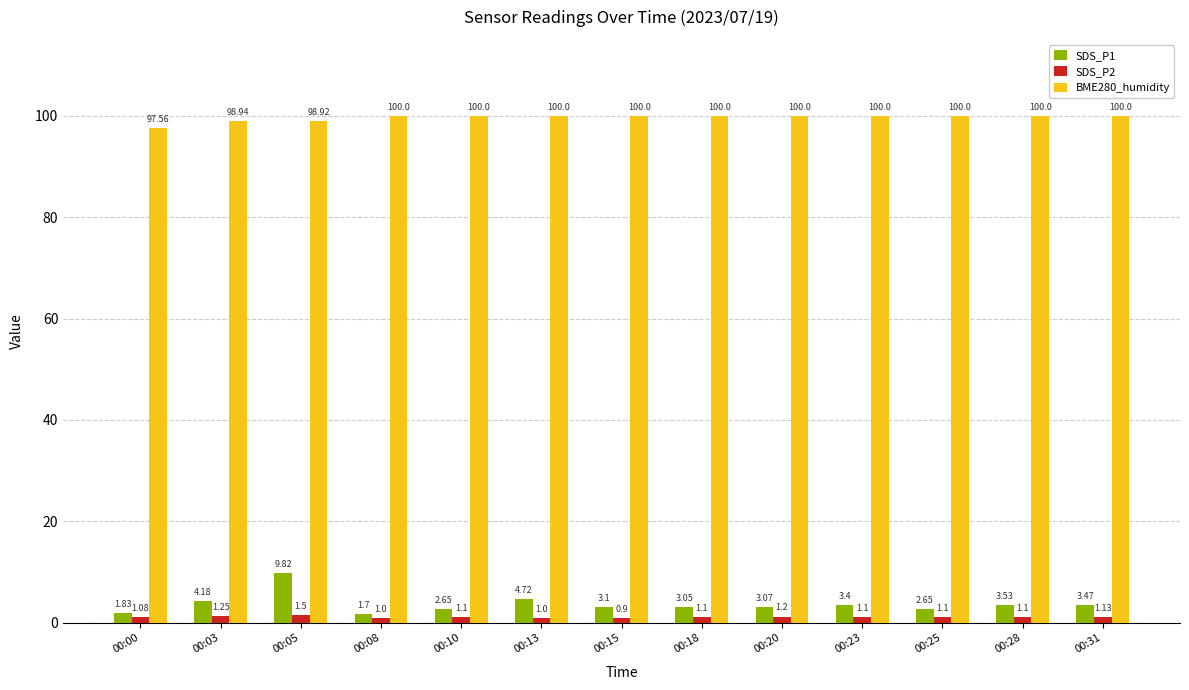

At which category is the sum across all series the highest?

00:05